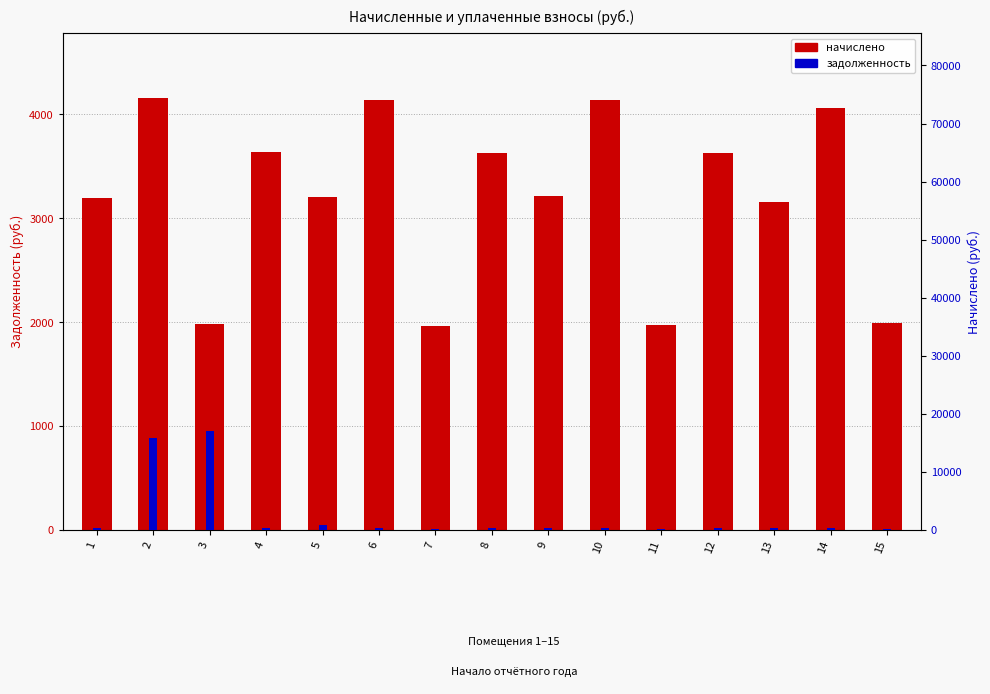

What value does the задолженность series have at 3?

17118.5